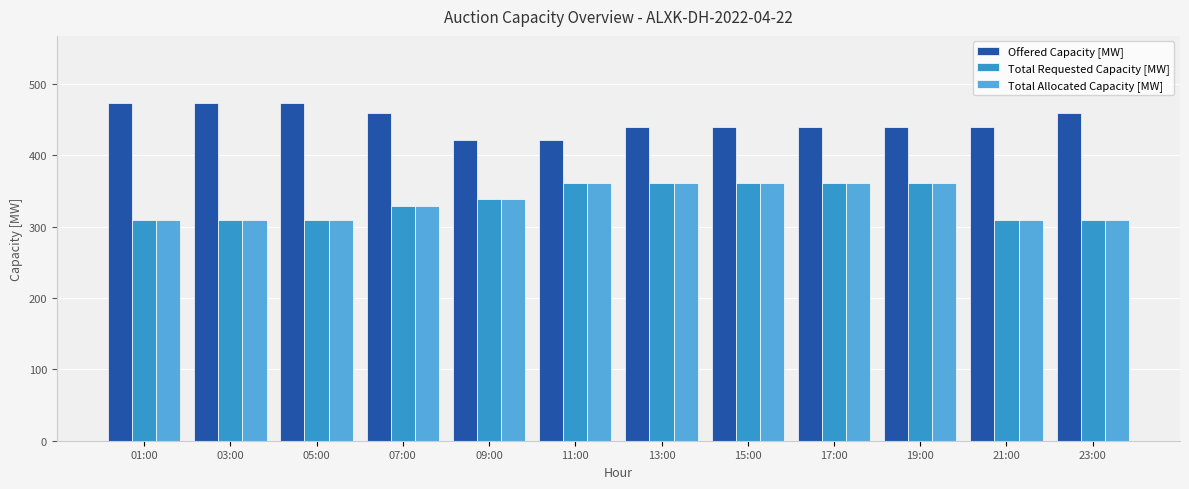

What is the minimum value for Total Requested Capacity [MW]?

309